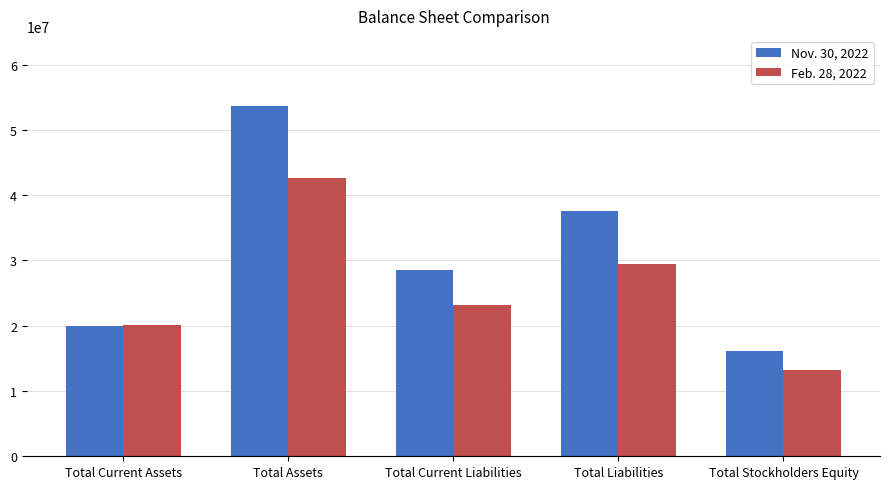

What is the difference between the Nov. 30, 2022 values at Total Assets and Total Stockholders Equity?

37510321